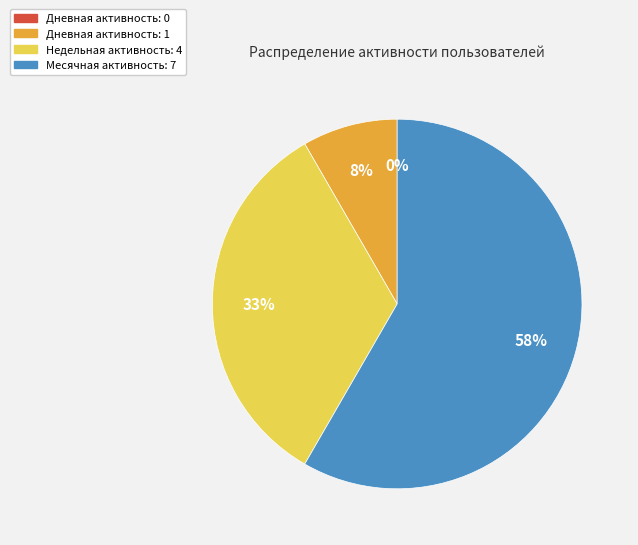

To the nearest percent, what is the difference between the largest and smallest slice percentages?

58%